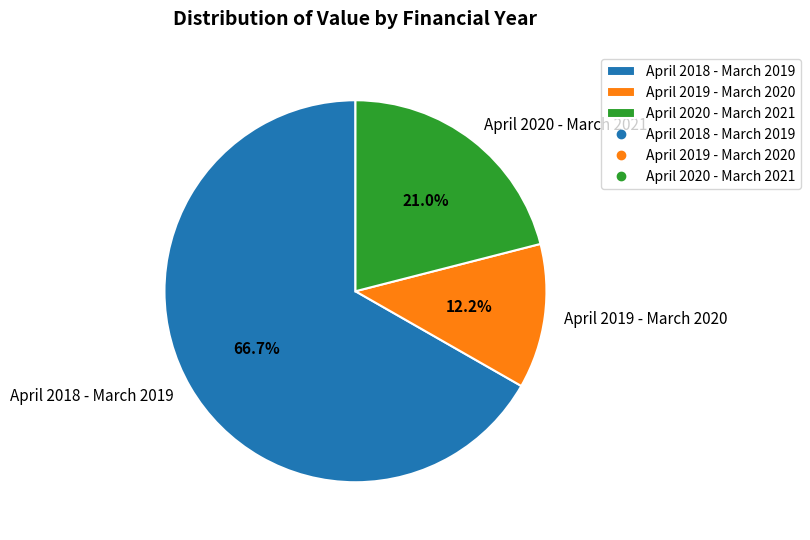

Which category accounts for the majority?

April 2018 - March 2019